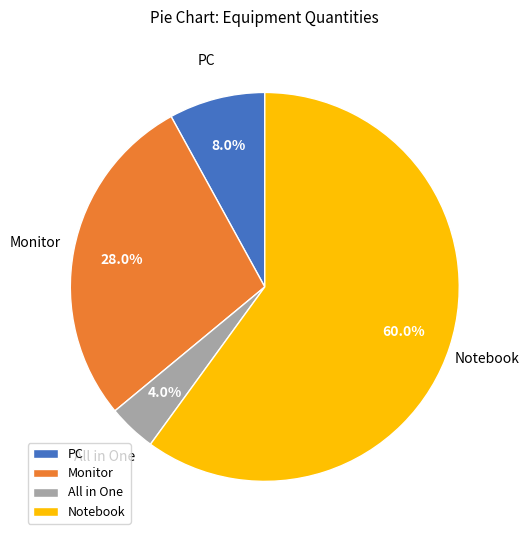

Approximately how many times larger is the value at Notebook compared to Monitor?

2.1